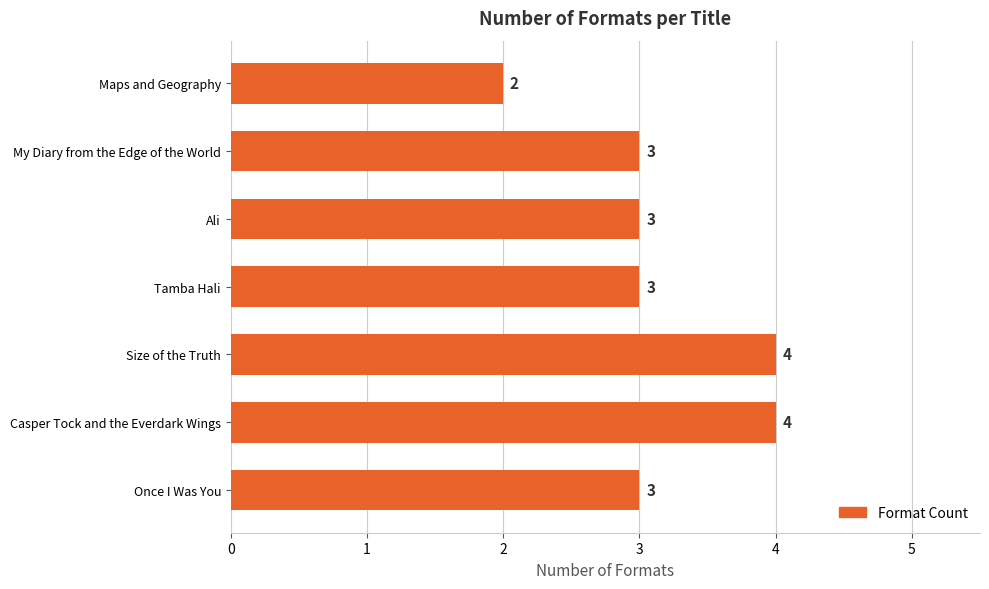

Reading bottom to top, transcribe all the data shown in this chart.

3	4	4	3	3	3	2